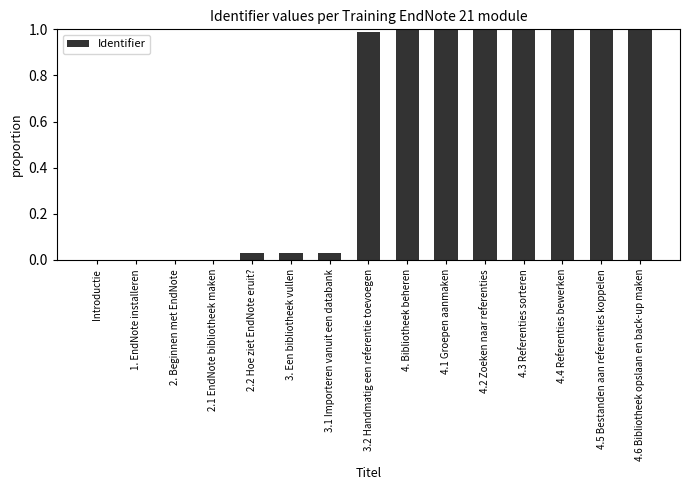

True or false: the data shows 1.0 at 4.3 Referenties sorteren.

True